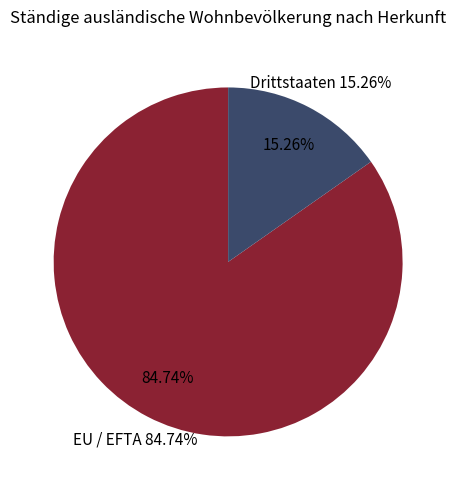

Which slice is the largest?

EU / EFTA